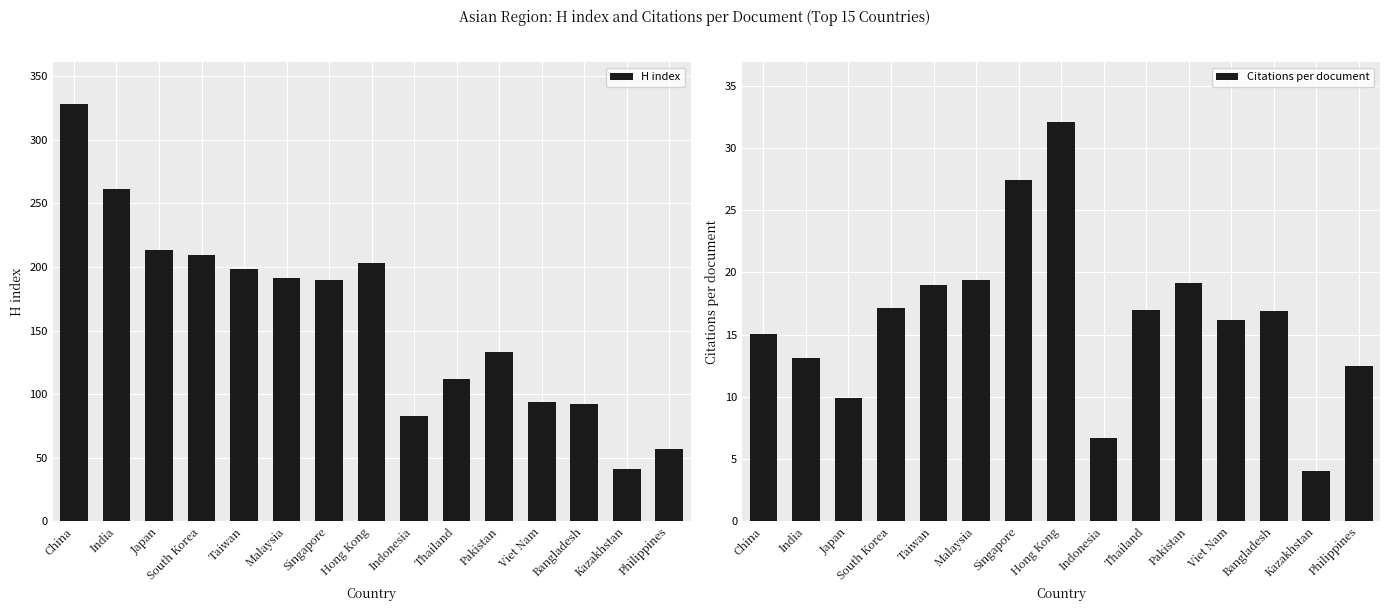

Between Bangladesh and Viet Nam, which is larger?

Viet Nam